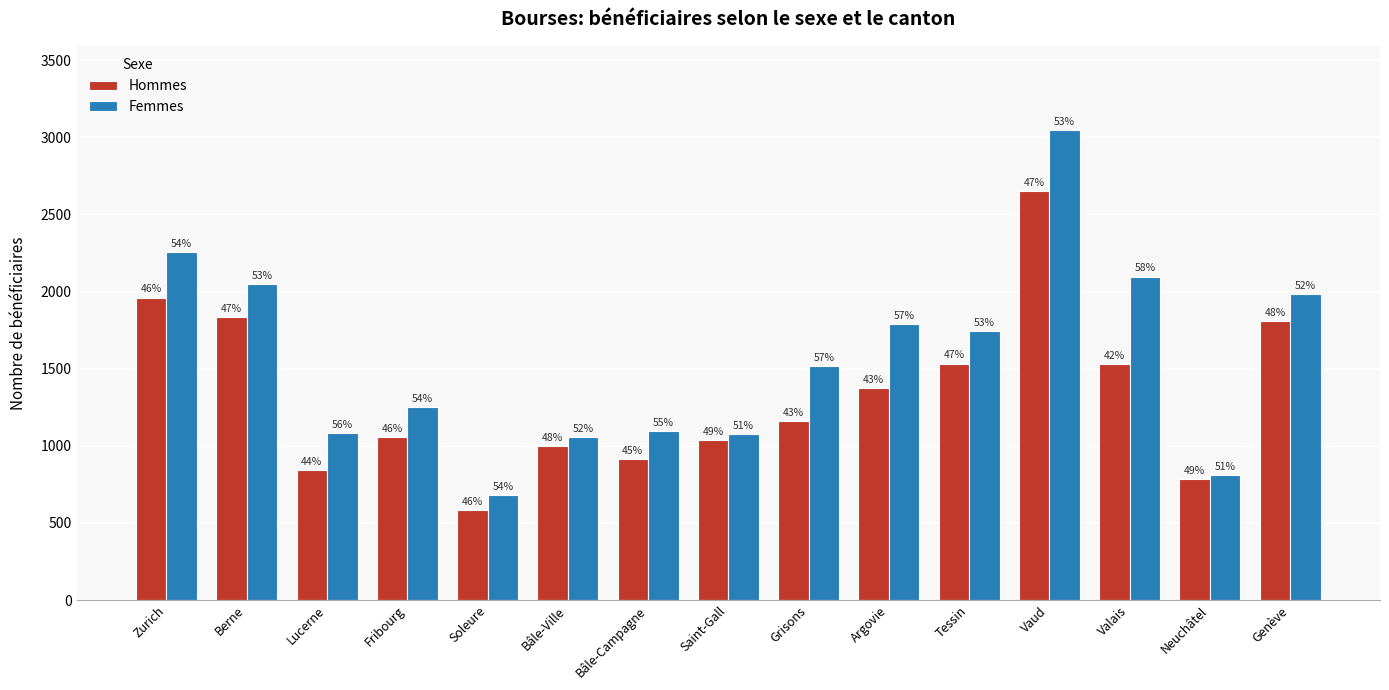

How many bars are there in total?

30